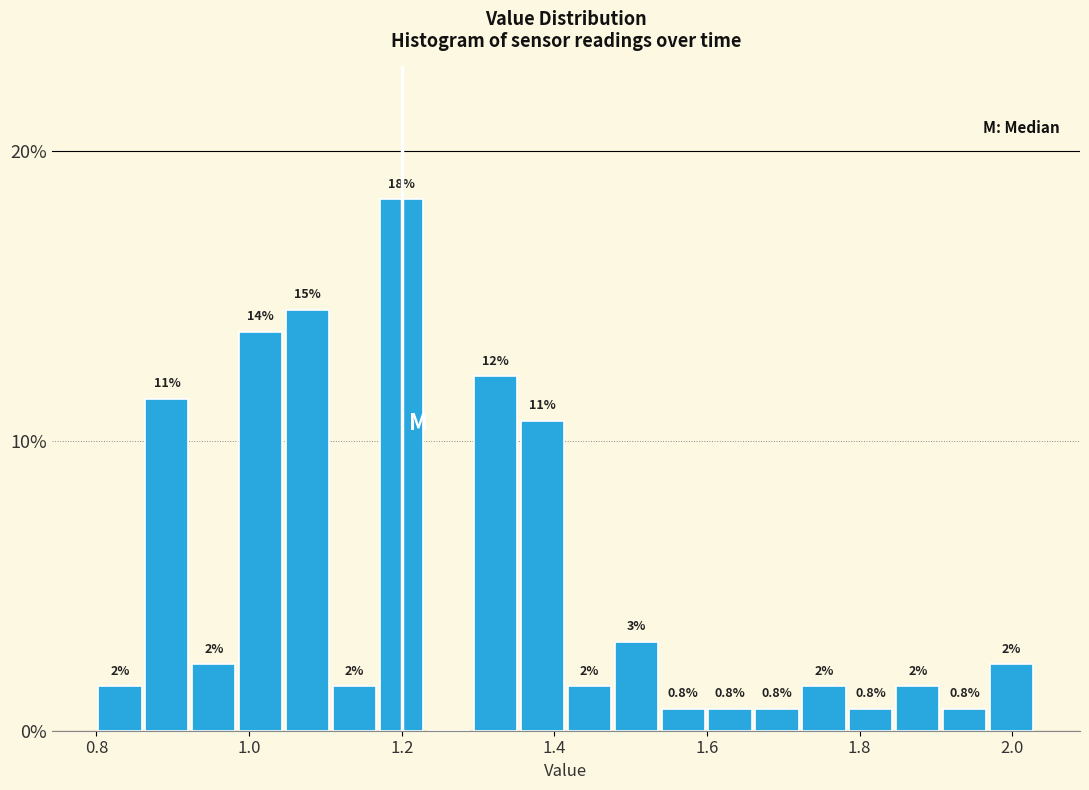

Around what value on the x-axis is the tallest bar? Give the approximate position of its centre, as read against the axis.

1.20